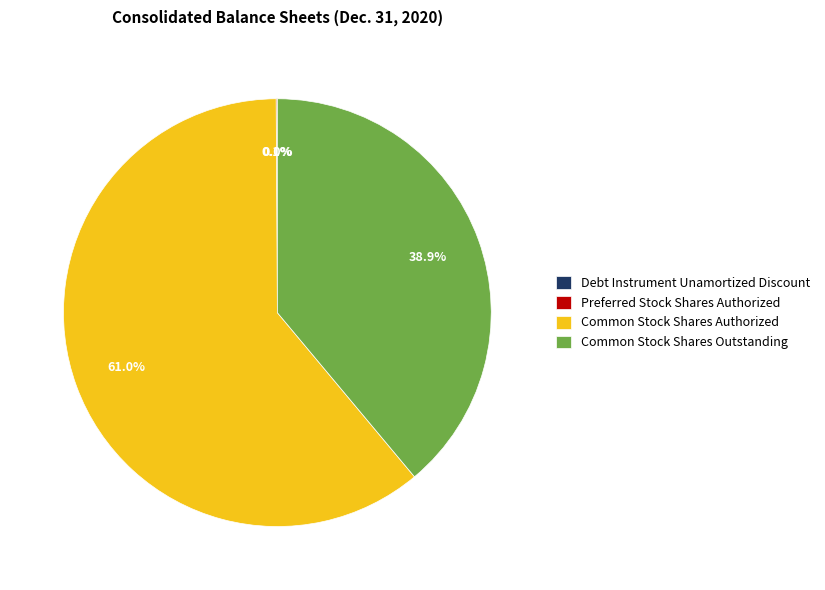

Approximately how many times larger is the value at Common Stock Shares Outstanding compared to Common Stock Shares Authorized?

0.6